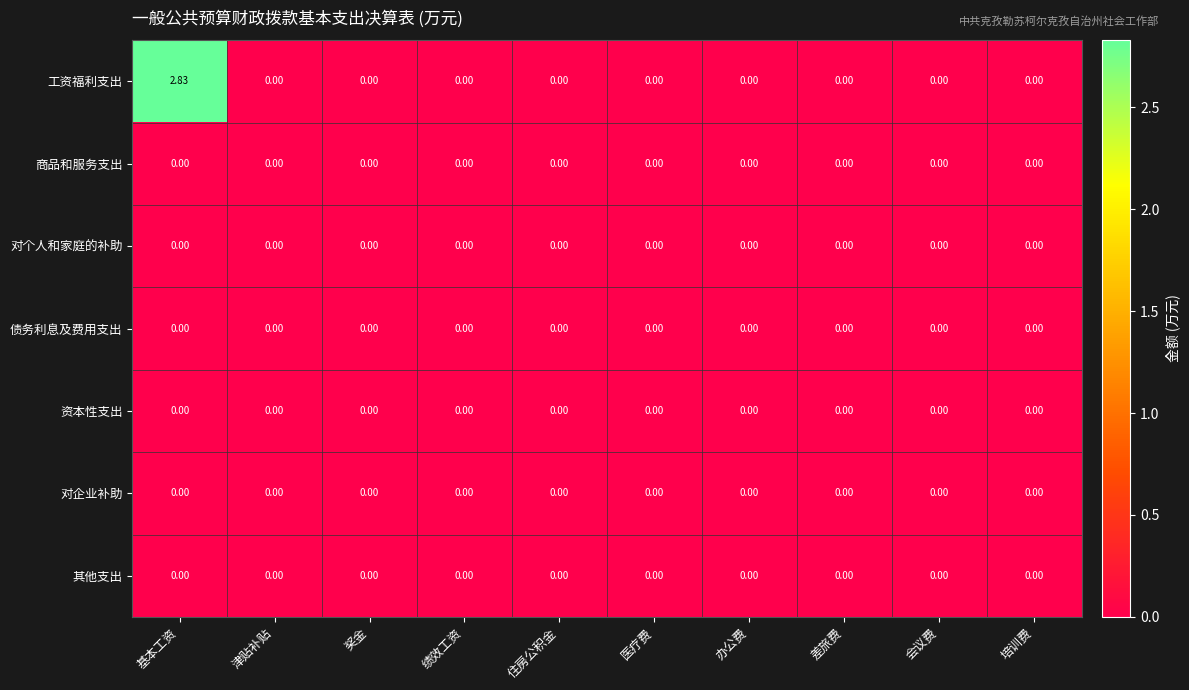

At which category is the sum across all series the highest?

基本工资